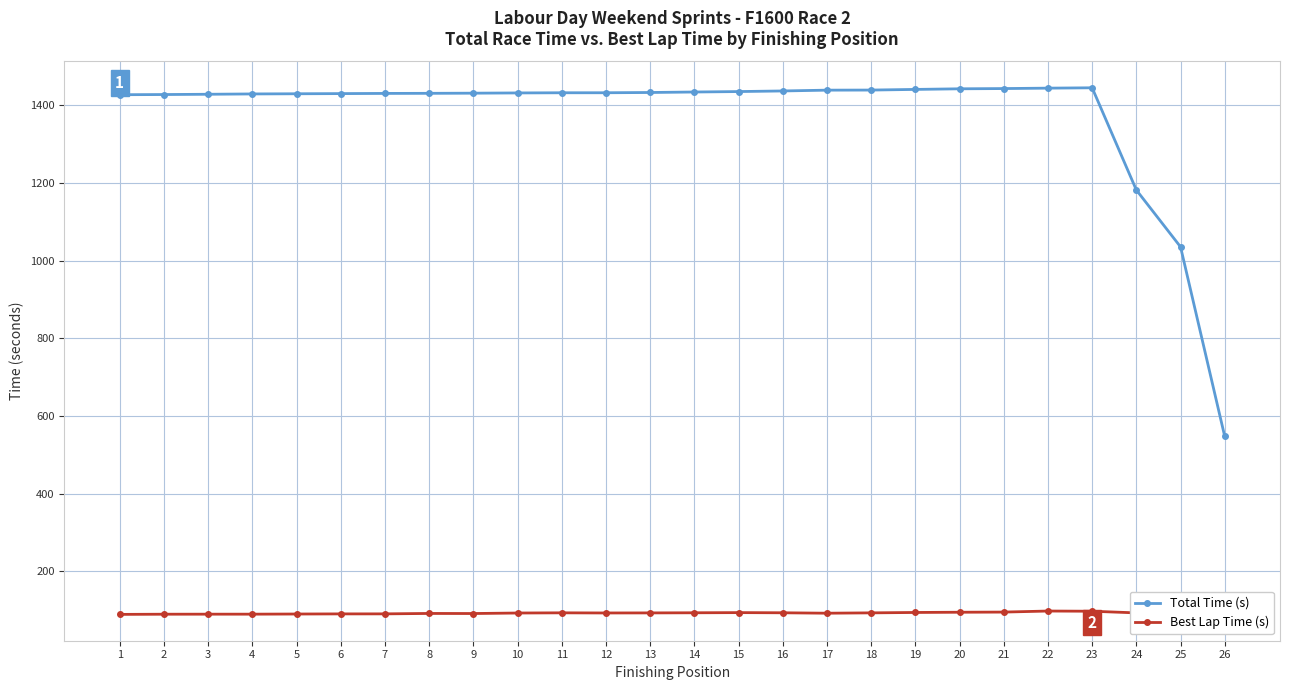

What is the difference between the highest and lowest values at 25?

933.3